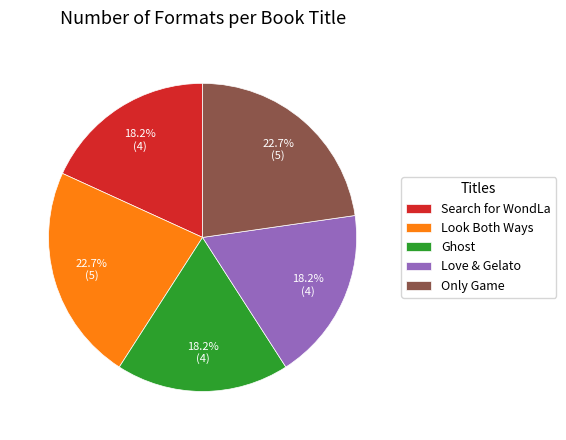

How much of the chart is everything except Search for WondLa?

81.8%